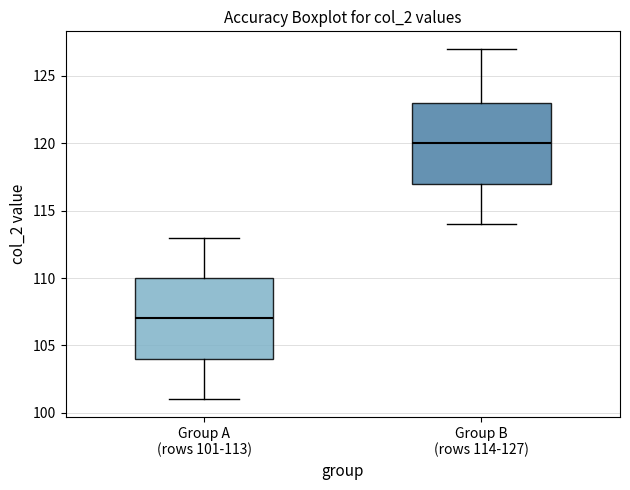

Reading left to right, transcribe this box plot: for each box, give where its median line is, the range the box spans, and where its two whiskers end, as read against the y-axis. The values are not printed on the chart, so give them approximately, as read against the axis.

Group A (rows 101-113): median 107, box 104 to 110, whiskers 101 to 113
Group B (rows 114-127): median 120, box 117 to 123, whiskers 114 to 127